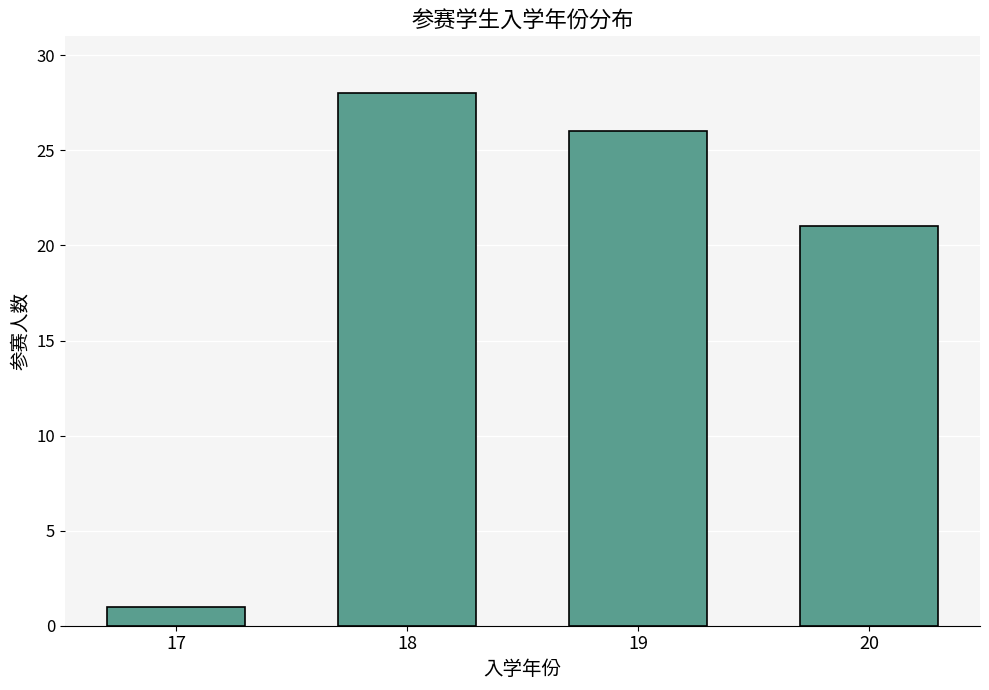

Reading left to right, extract all data points from this chart.

1	28	26	21